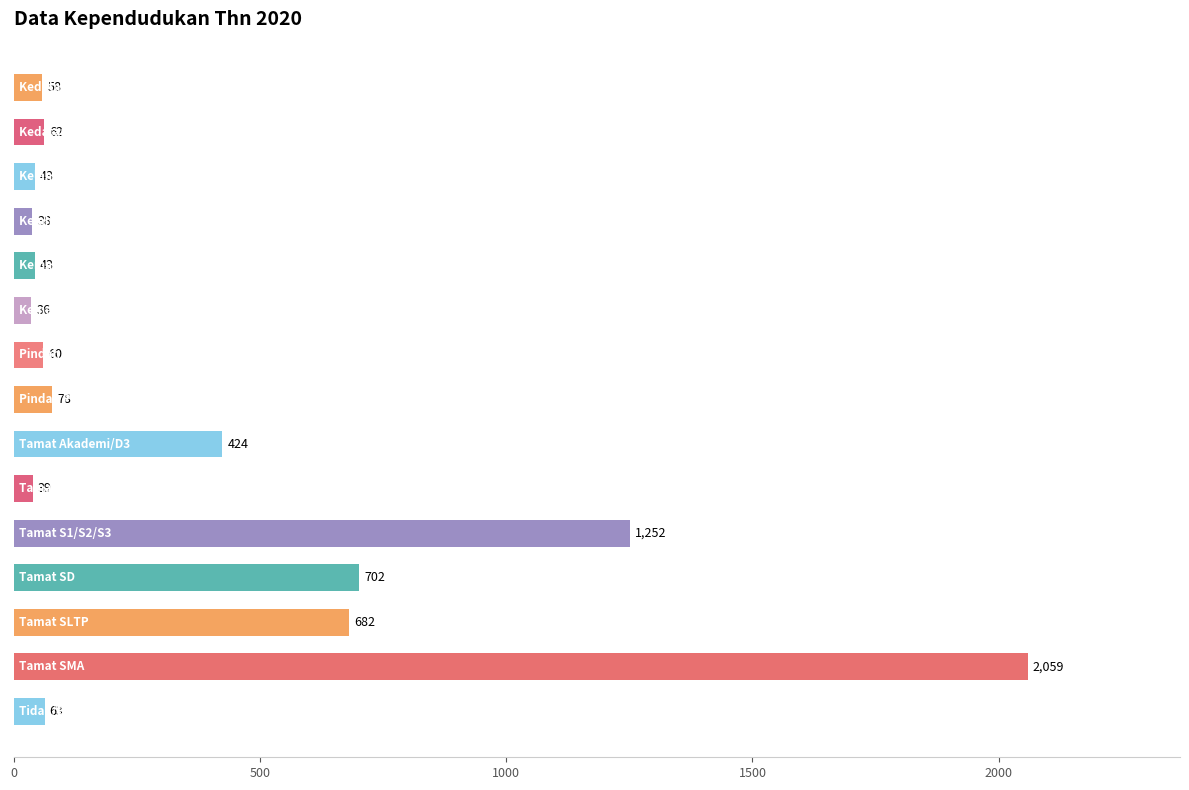

Reading top to bottom, what are all the values shown in this chart?

58	62	43	38	43	36	60	78	424	39	1252	702	682	2059	63